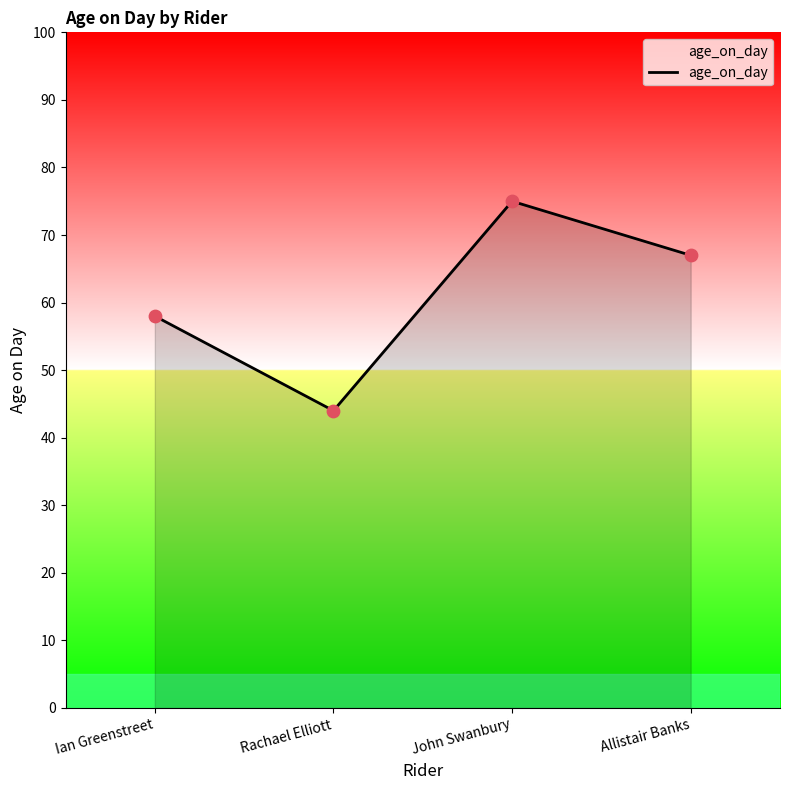

What is the change in value from John Swanbury to Allistair Banks?

-8